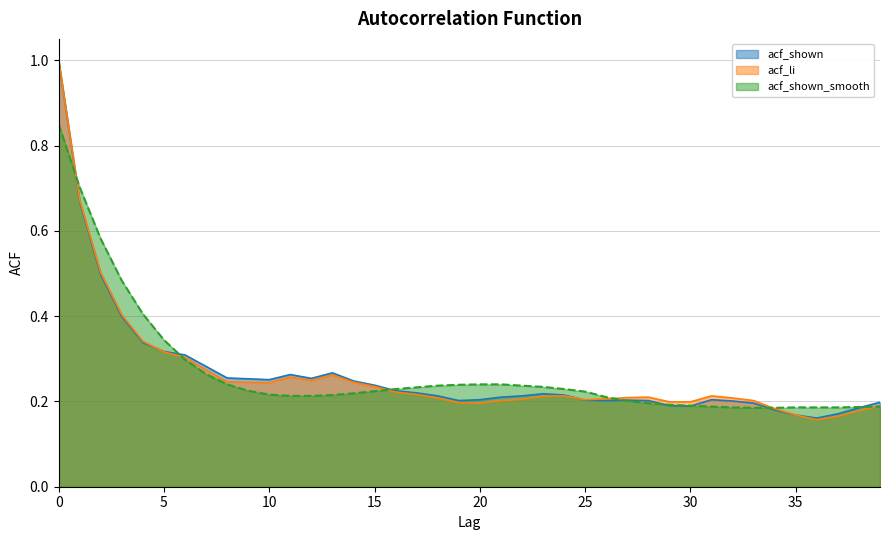

True or false: acf_li has more than 2 points higher than both neighbors.

True